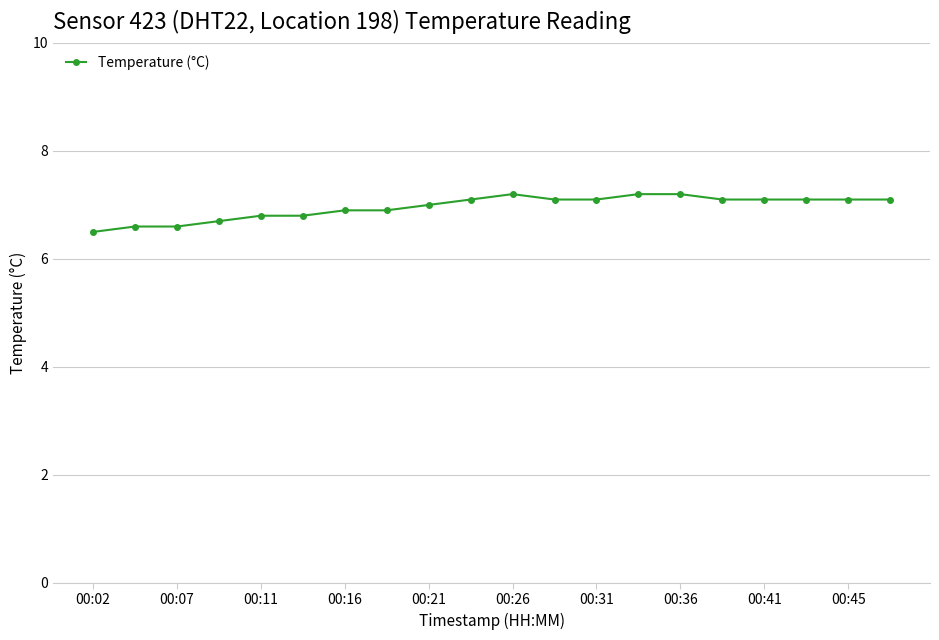

What is the minimum value shown in the chart?

6.5